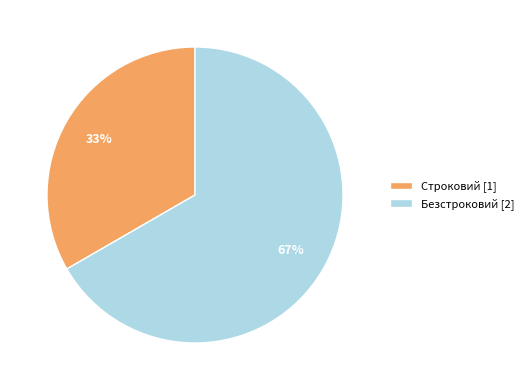

Combined, do Строковий [1] and Безстроковий [2] account for over 50%?

Yes